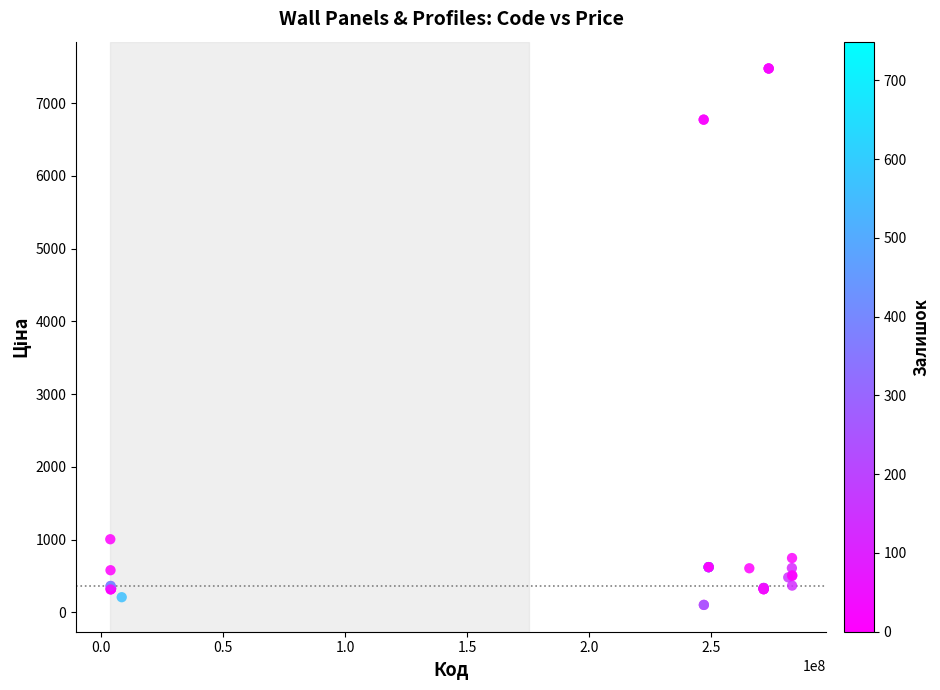

What Y value in the scatter plot is closest to 3788?

1005.5